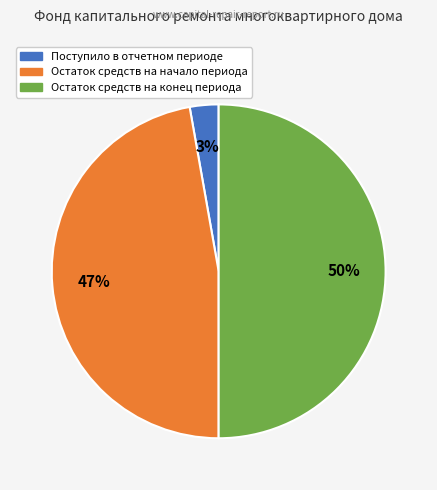

Count the number of slices in the pie.

3